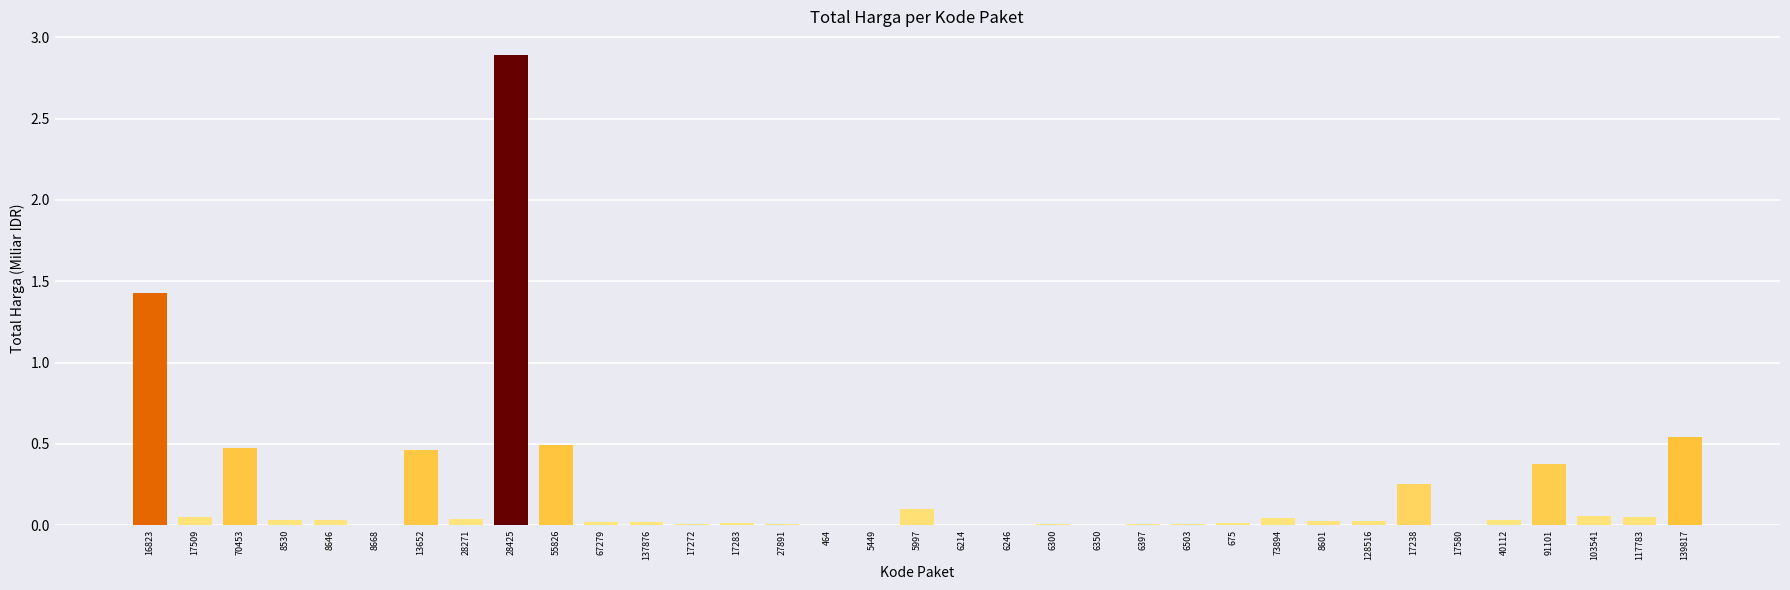

At which category does the chart reach its peak across all series?

28425